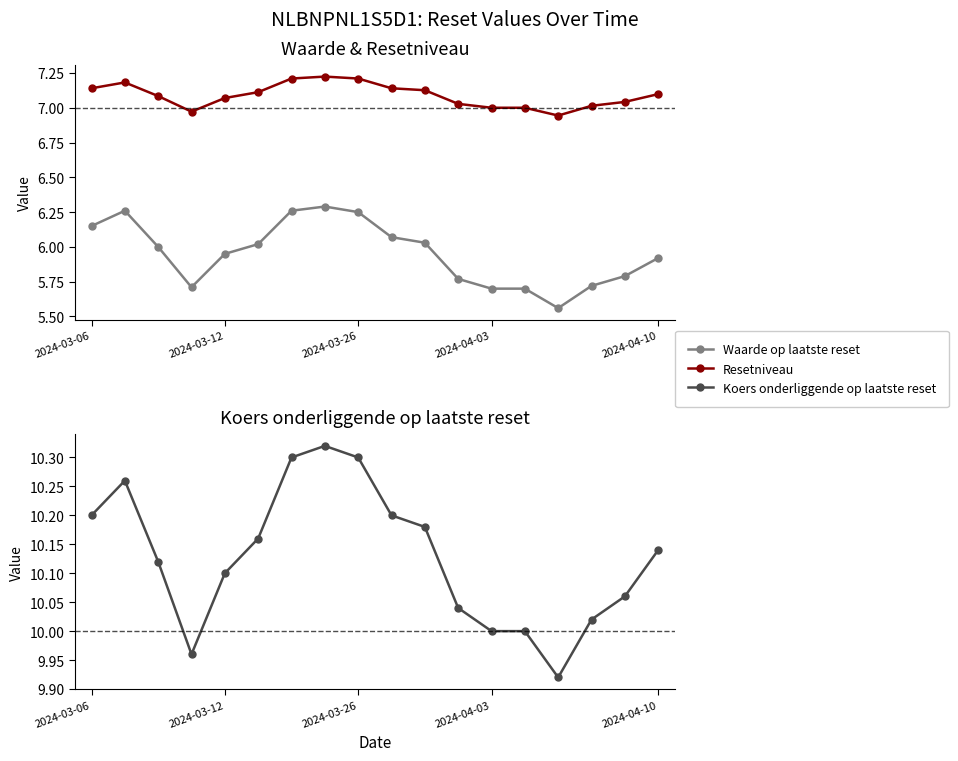

What is the smallest value displayed?

5.6